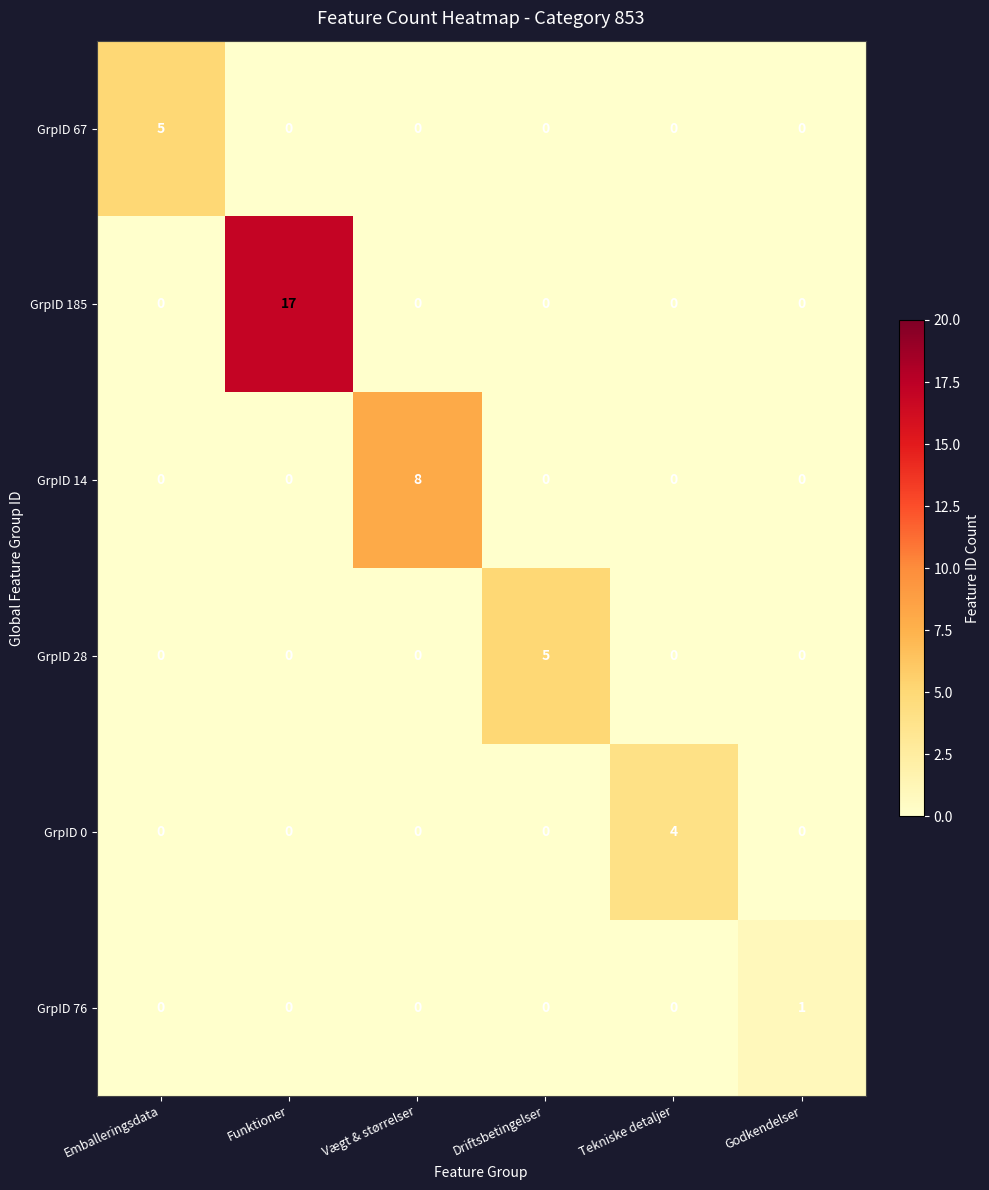

Which series has the largest range (max minus min)?

GrpID 185